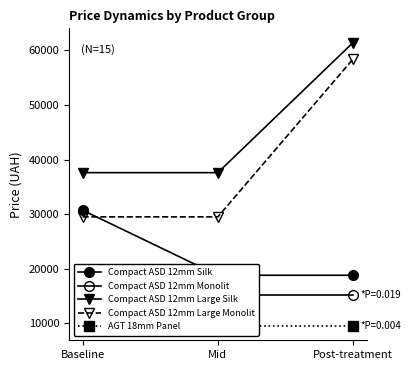

Reading left to right, extract all data points from this chart.

Compact ASD 12mm Silk: Baseline=30717.1	Mid=18796.8	Post-treatment=18796.8
Compact ASD 12mm Monolit: Baseline=15120.0	Mid=15120.0	Post-treatment=15120.0
Compact ASD 12mm Large Silk: Baseline=37593.6	Mid=37593.6	Post-treatment=61434.3
Compact ASD 12mm Large Monolit: Baseline=29491.5	Mid=29491.5	Post-treatment=58426.5
AGT 18mm Panel: Baseline=9480.1	Mid=9480.1	Post-treatment=9480.1